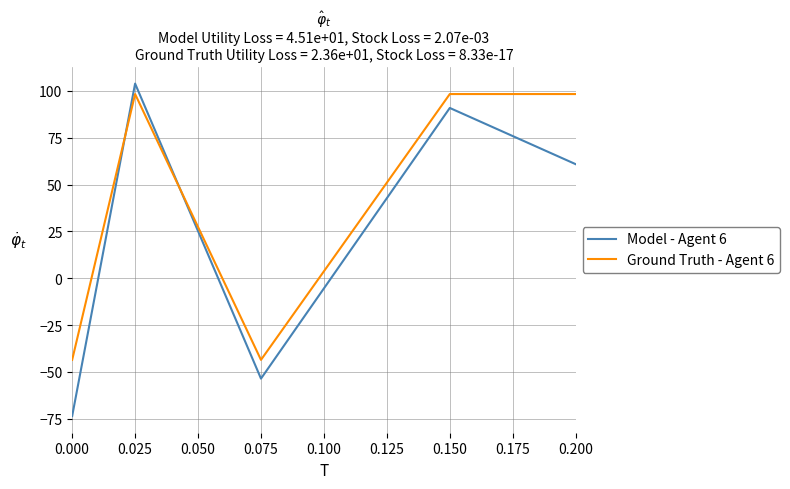

What is the maximum value shown in the chart?

103.9